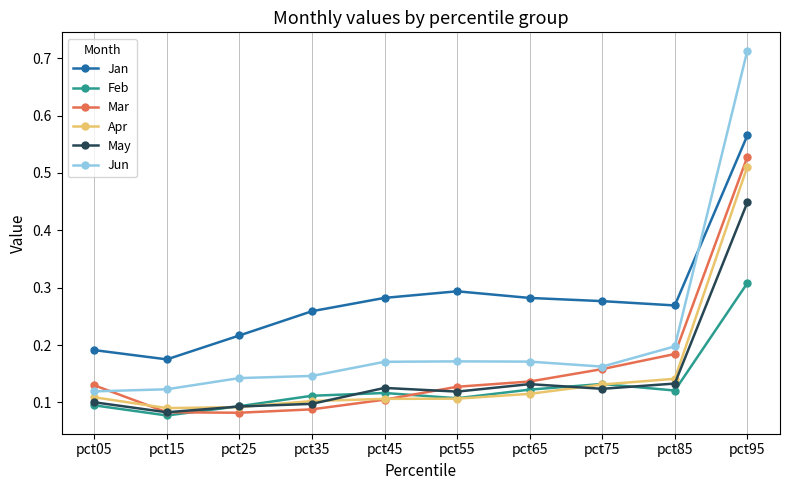

The Jan series shows 0.1 at pct55. True or false?

False